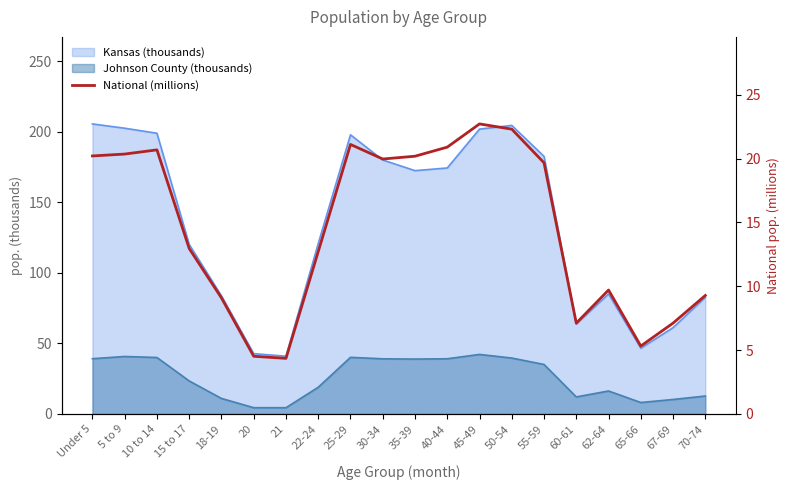

Does the chart display data point markers on the line(s)?

No